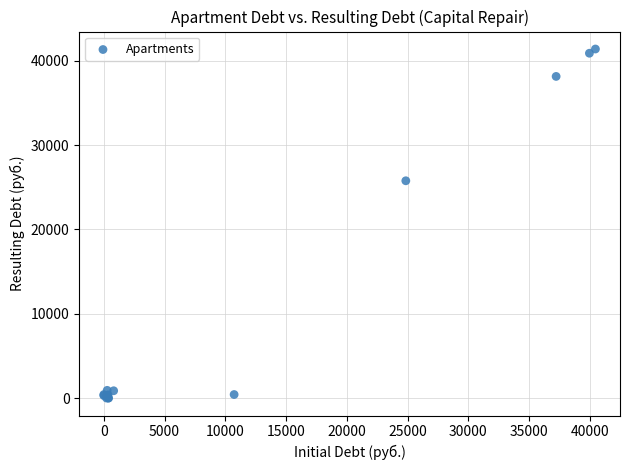

What Y value in the scatter plot is closest to 20693?

25764.3